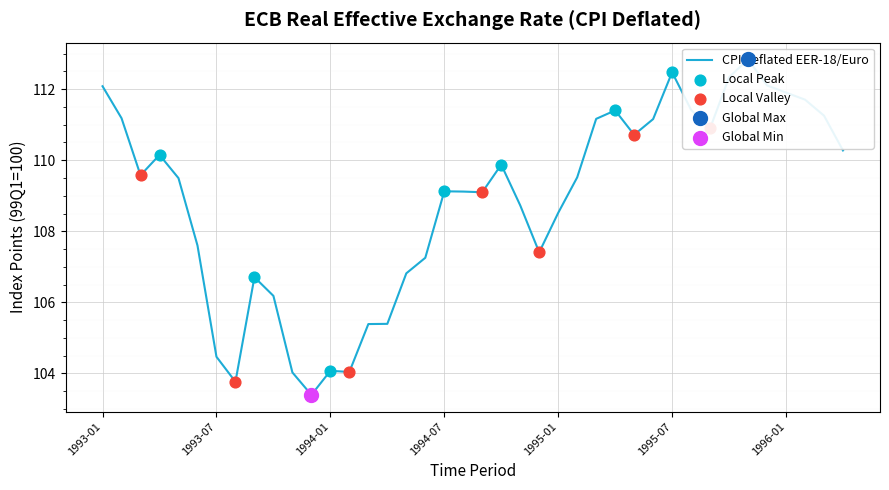

Between 1993-12 and 1994-03, which is larger?

1994-03